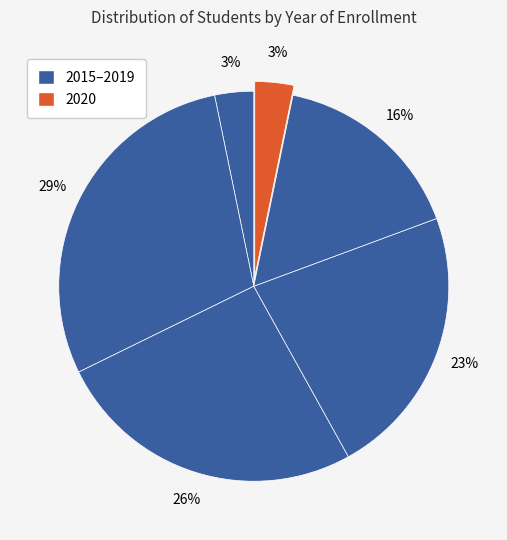

How many slices are in this pie chart?

6